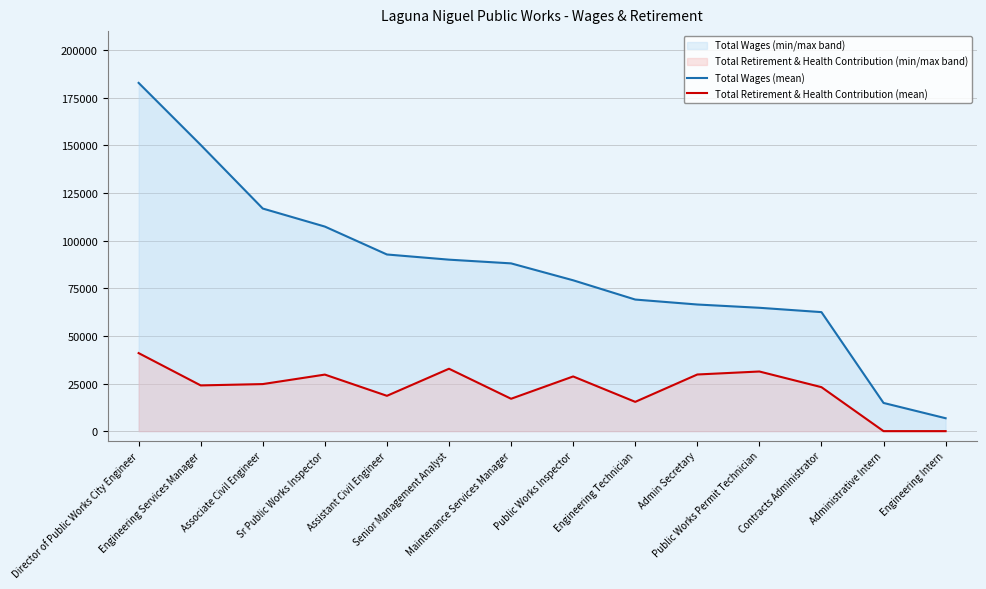

At which label does Total Retirement & Health Contribution (mean) first exceed 24701?

Director of Public Works City Engineer